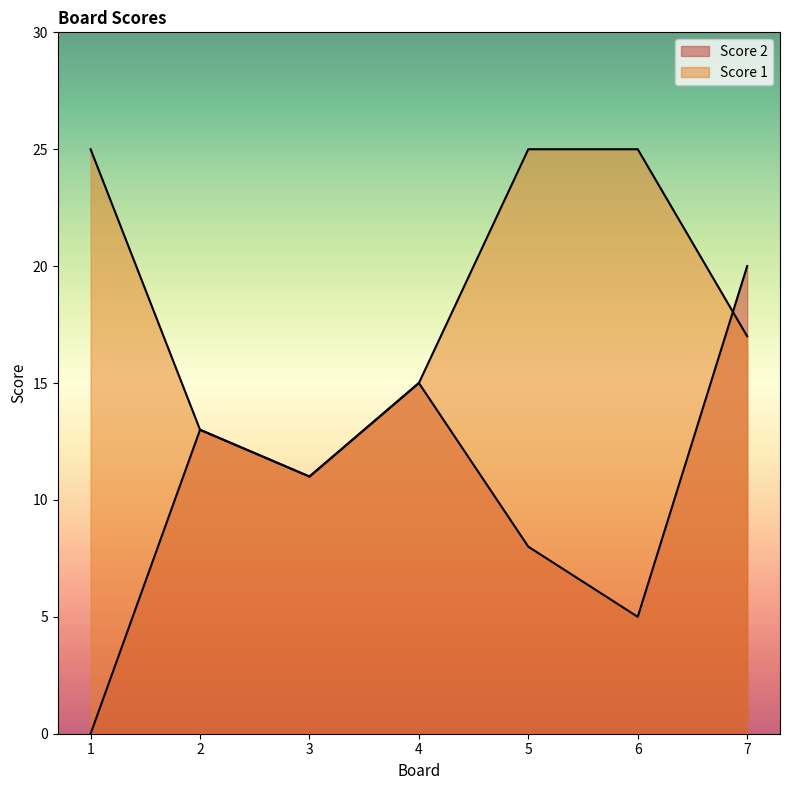

How many lines are shown in the chart?

2